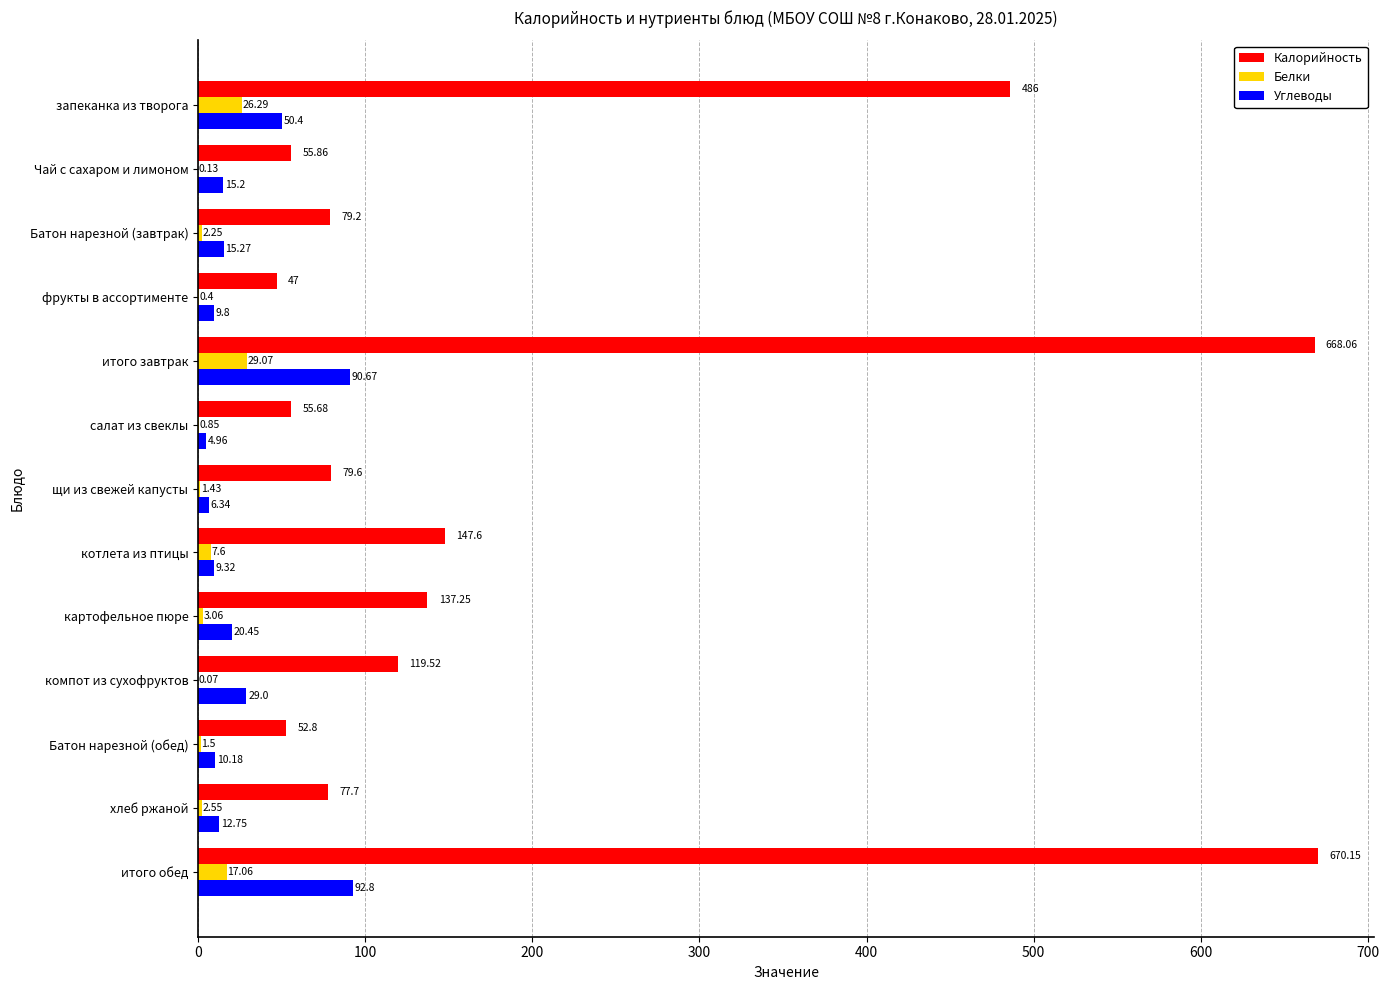

Which series changed the most between итого завтрак and картофельное пюре?

Калорийность